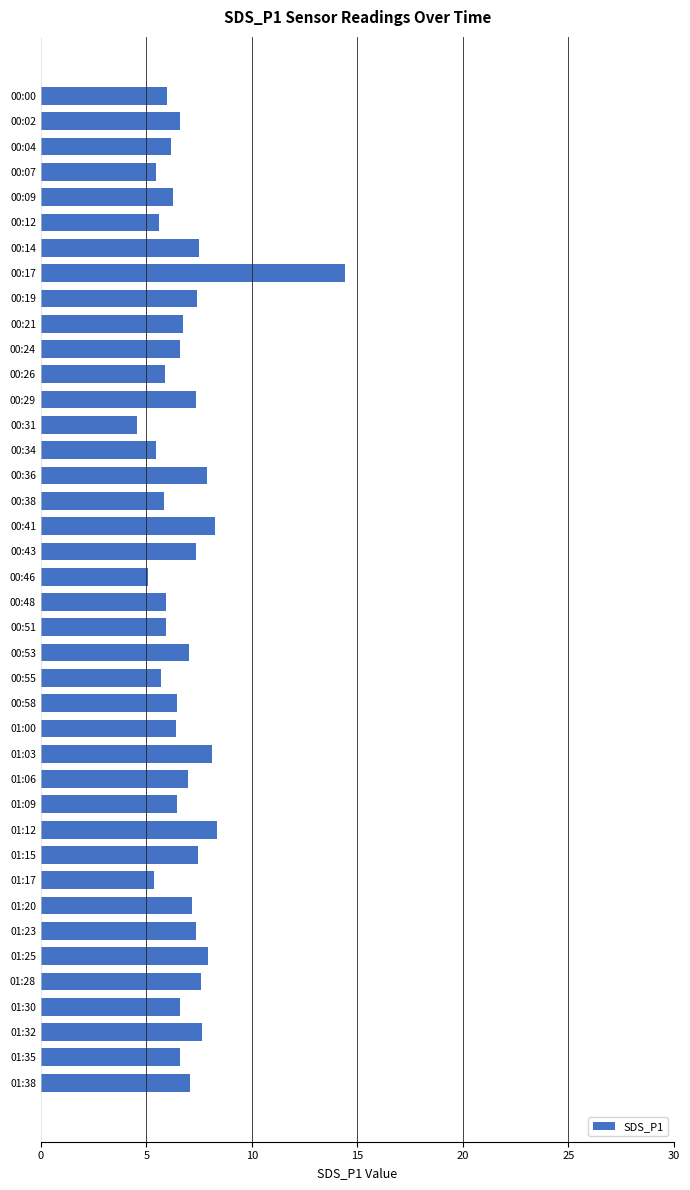

What is the sum of all values?

274.2